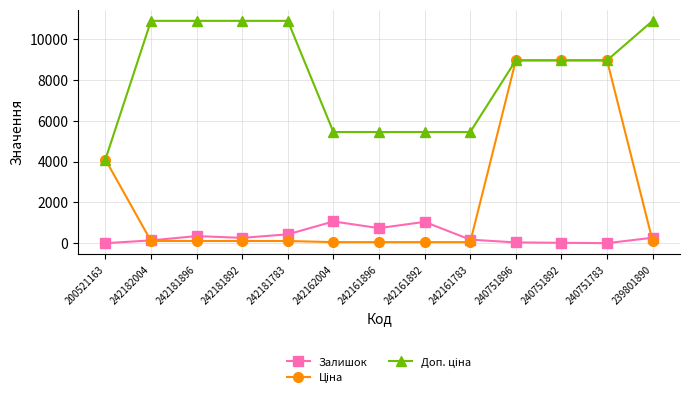

How many lines are shown in the chart?

3